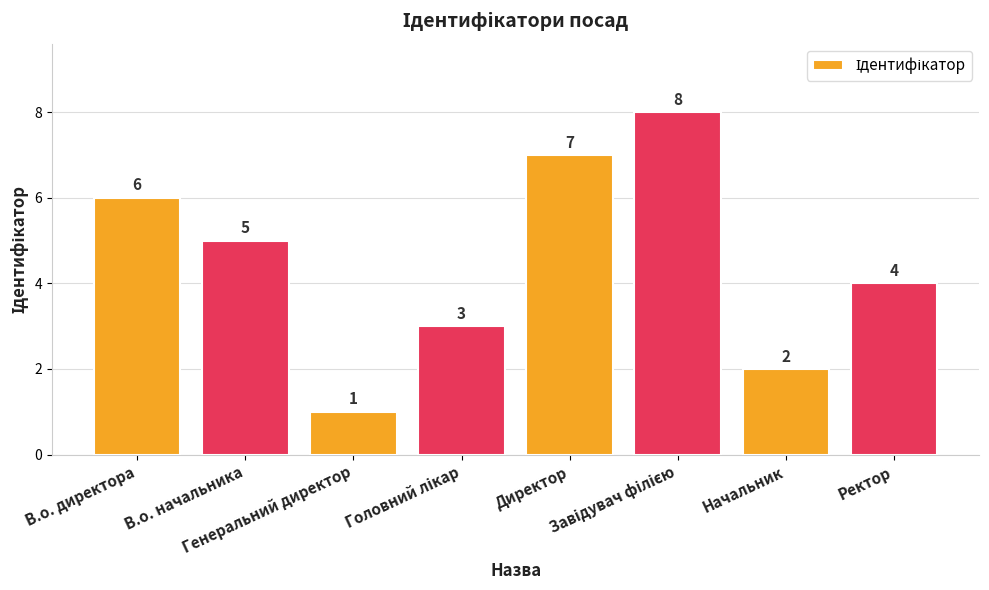

Does the chart contain stacked bars?

No